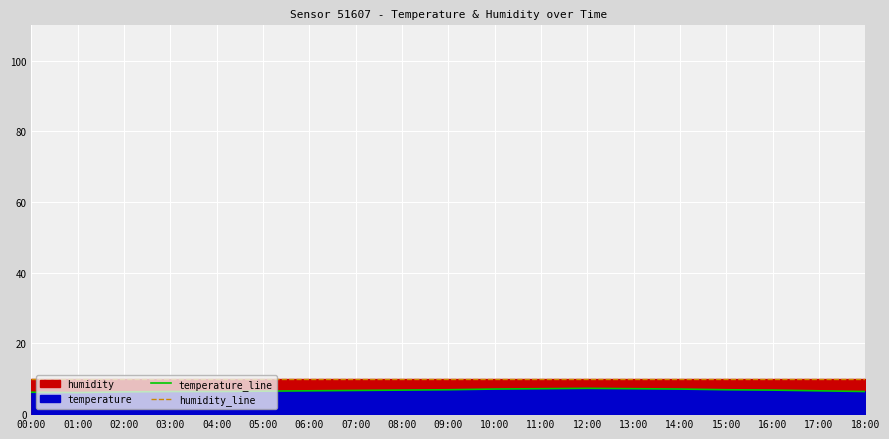

Which label corresponds to the smallest value in the chart?

01:00